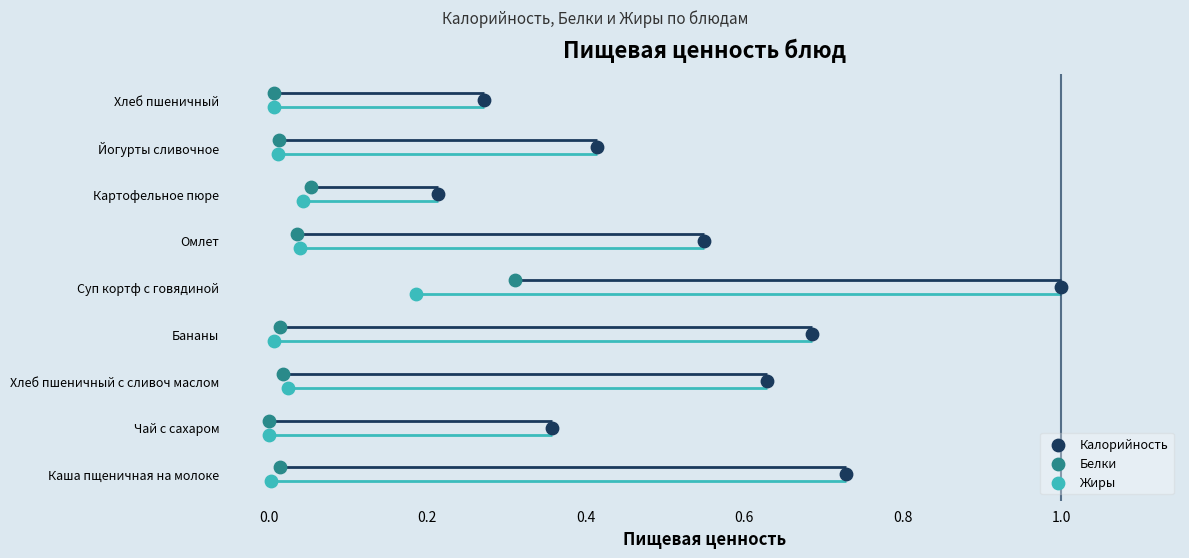

Is the value of Жиры at 0.2 greater than the value of Калорийность at 8?

No